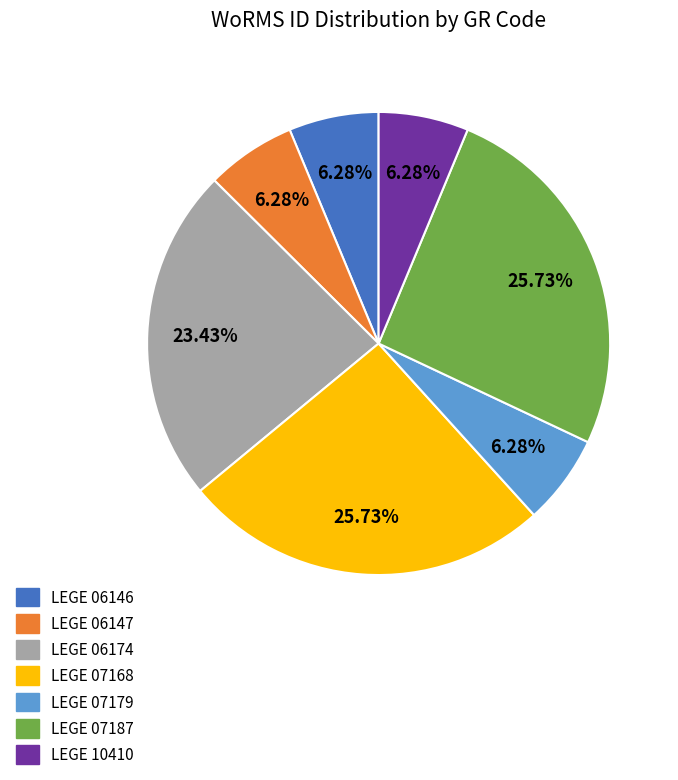

Is there a majority slice in this chart?

No